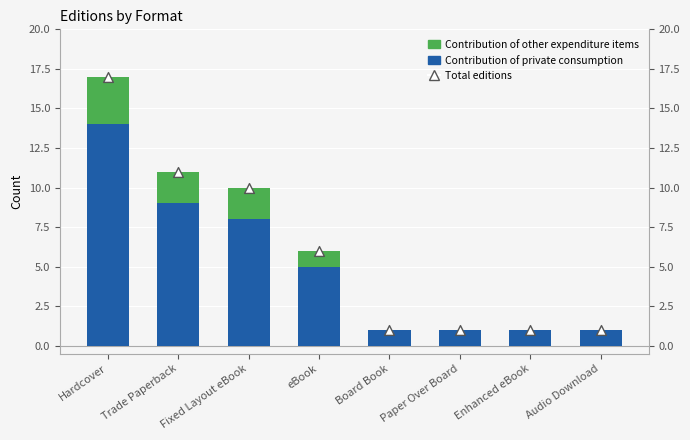

Which series has the largest total across all categories?

Total editions